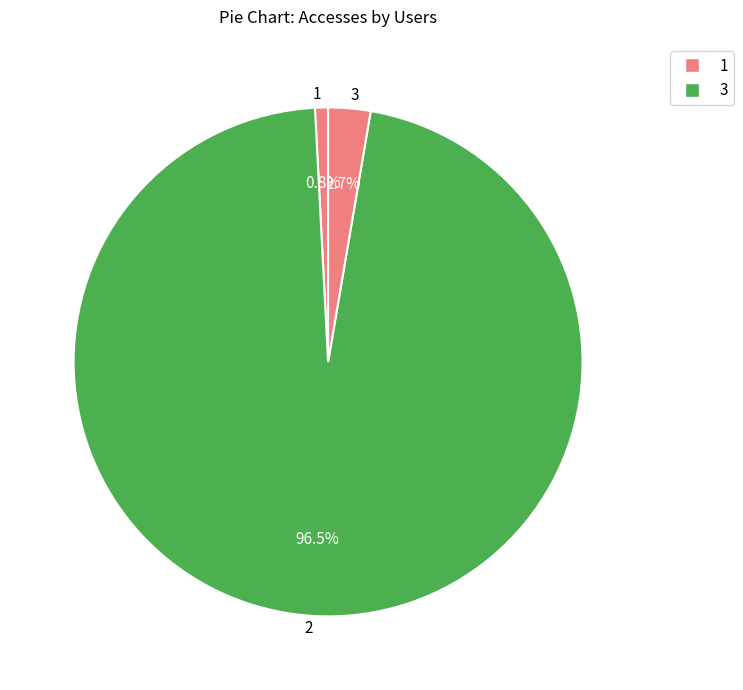

What portion of the pie excludes 2?

3.5%